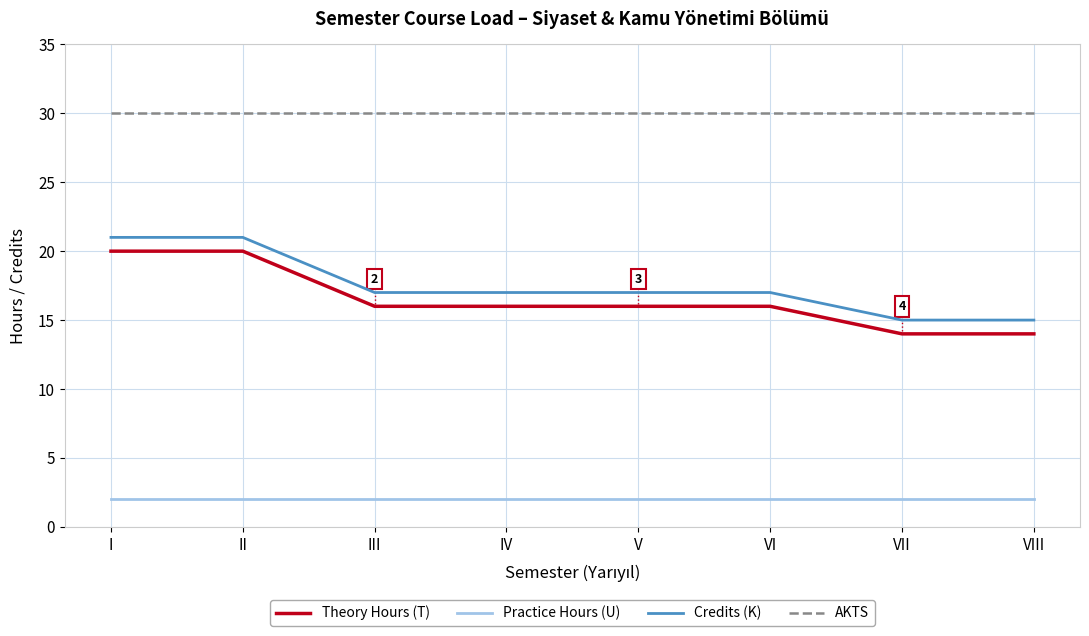

What is the lowest value of the Credits (K) series?

15